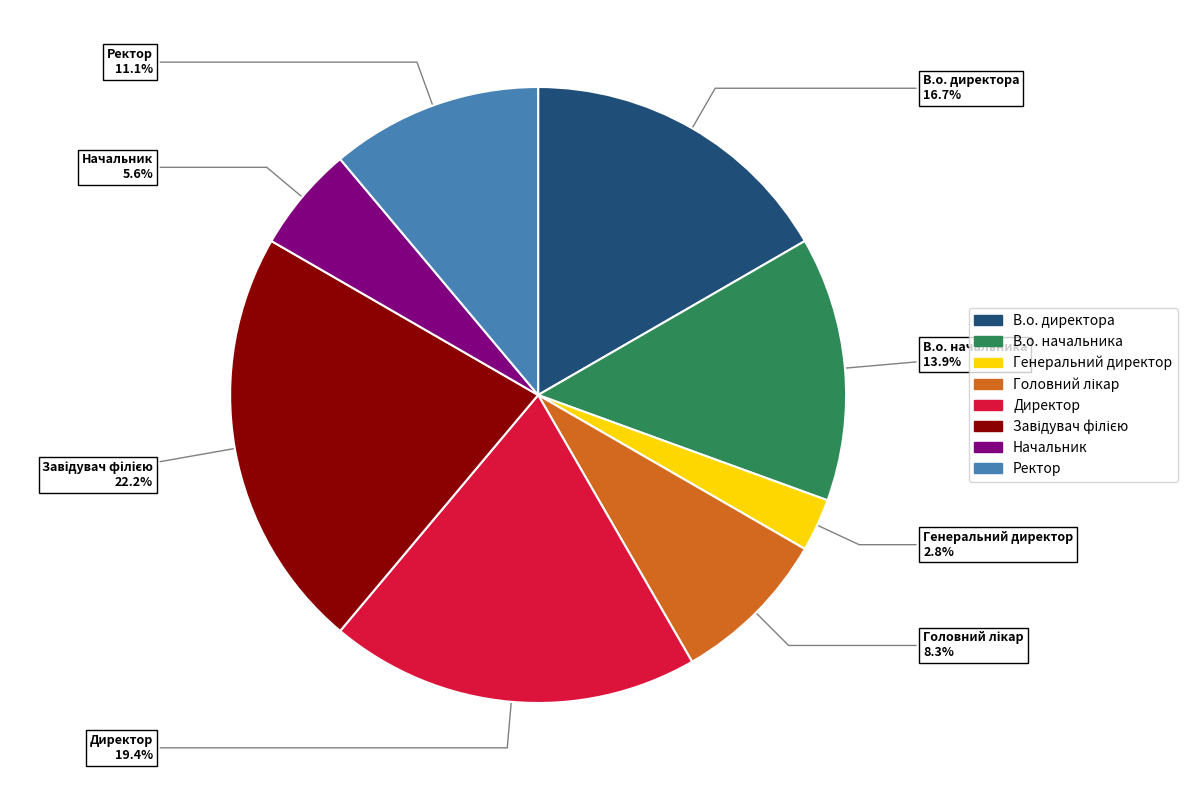

True or false: В.о. начальника accounts for 14% of the total.

True